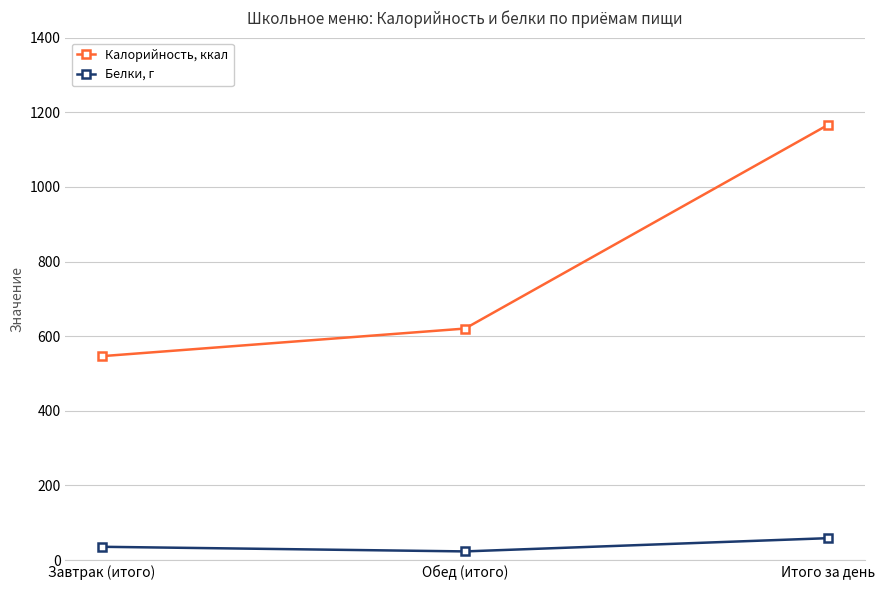

What is the difference between the Калорийность, ккал values at Итого за день and Обед (итого)?

546.3